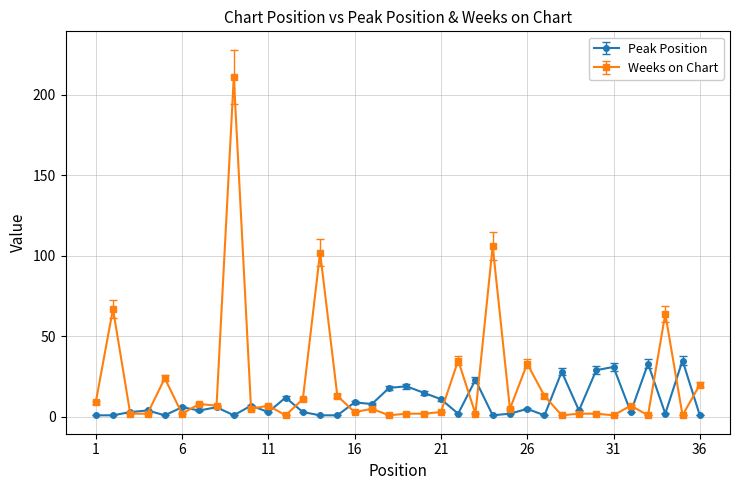

Which series has the largest total across all categories?

Weeks on Chart